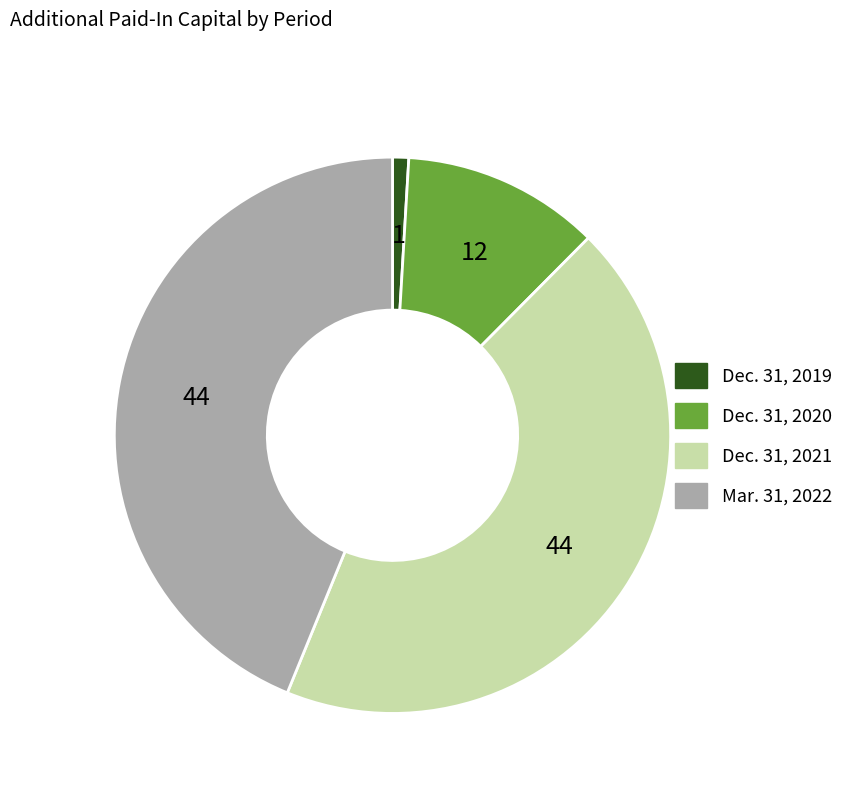

Which category has the smallest portion of the pie?

Dec. 31, 2019